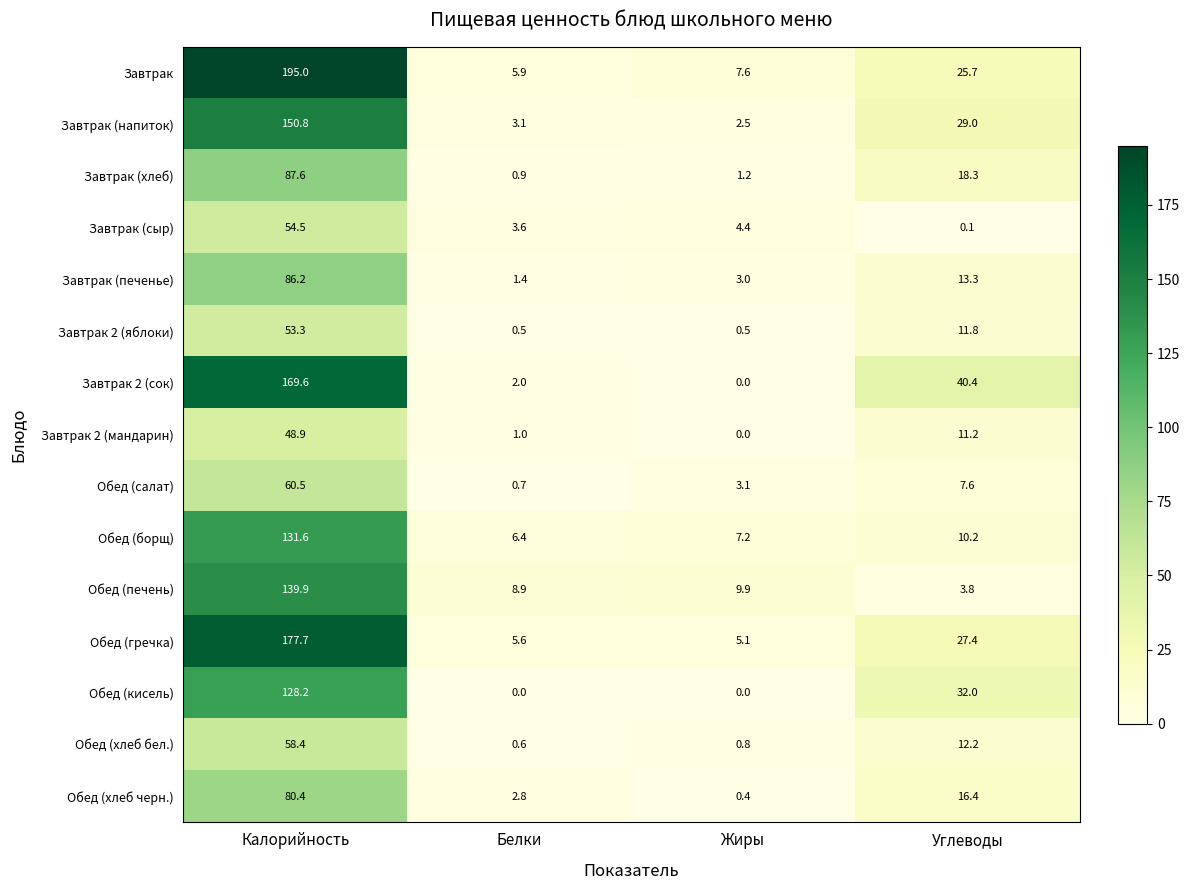

What is the sum of all Завтрак values?

234.2